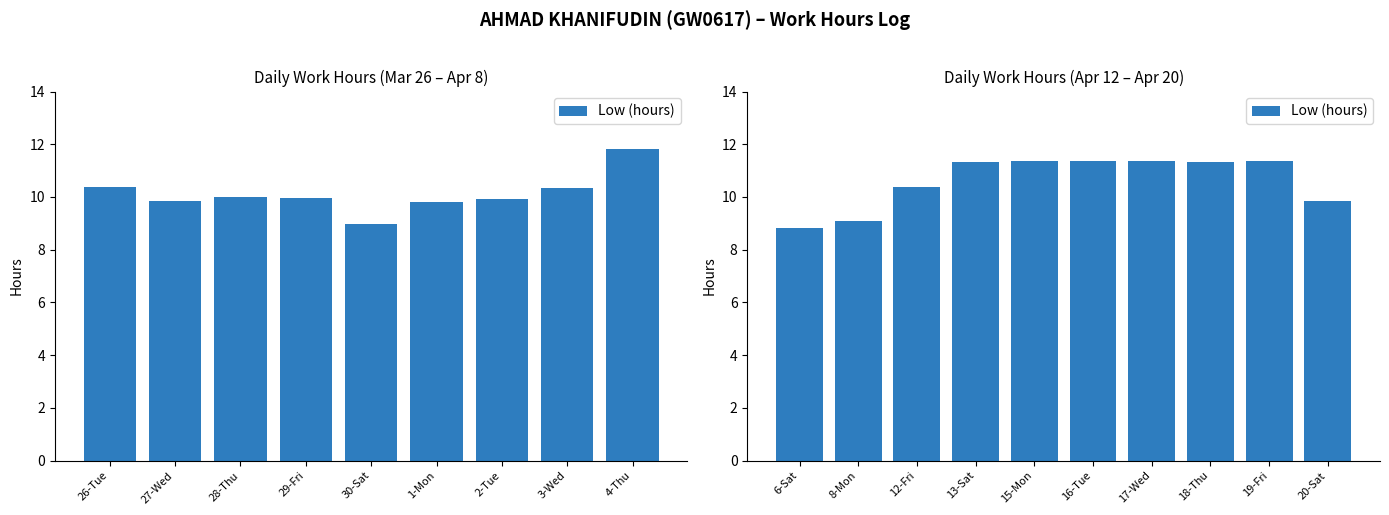

Are the bars grouped side by side (vs. stacked)?

No